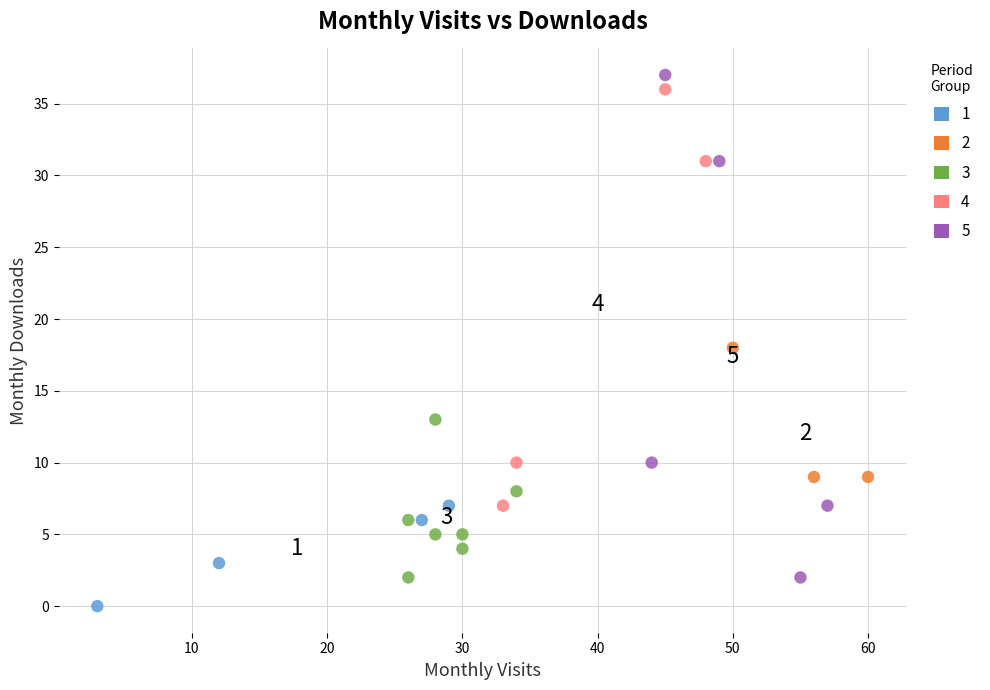

Which series has the widest spread of Y values?

5